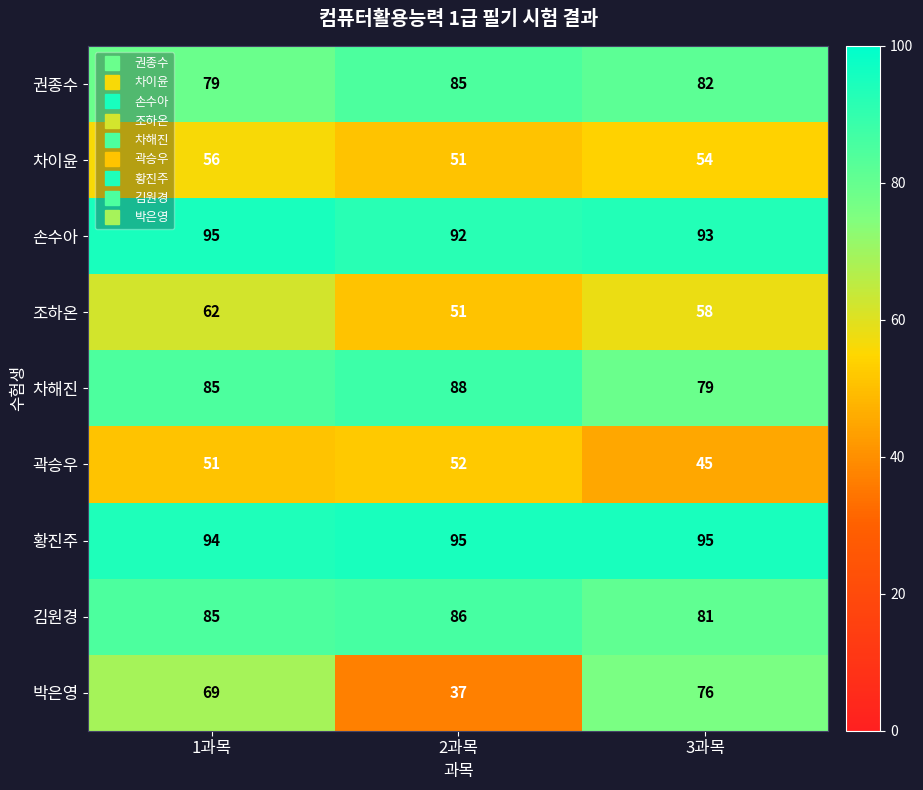

True or false: 곽승우 has a value of 70 at 3과목.

False